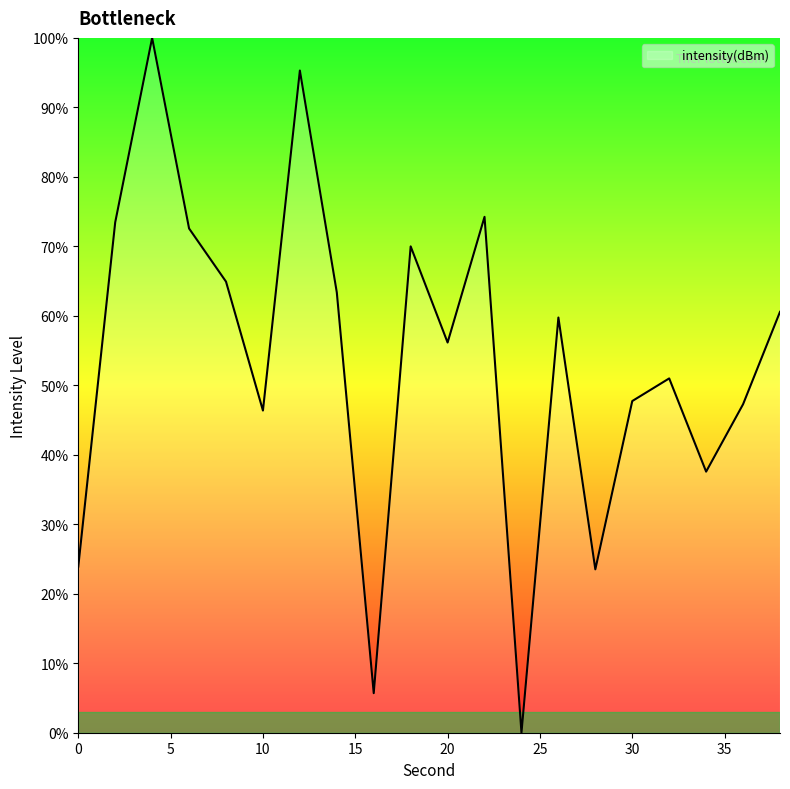

How many series are shown in this chart?

1